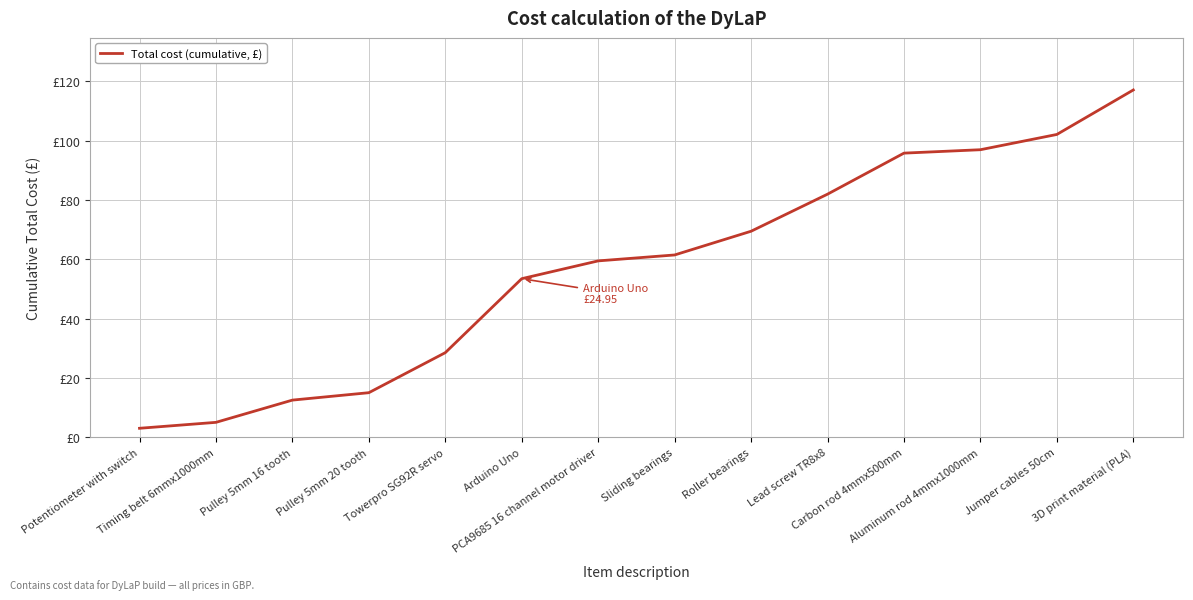

What is the average value?

57.3